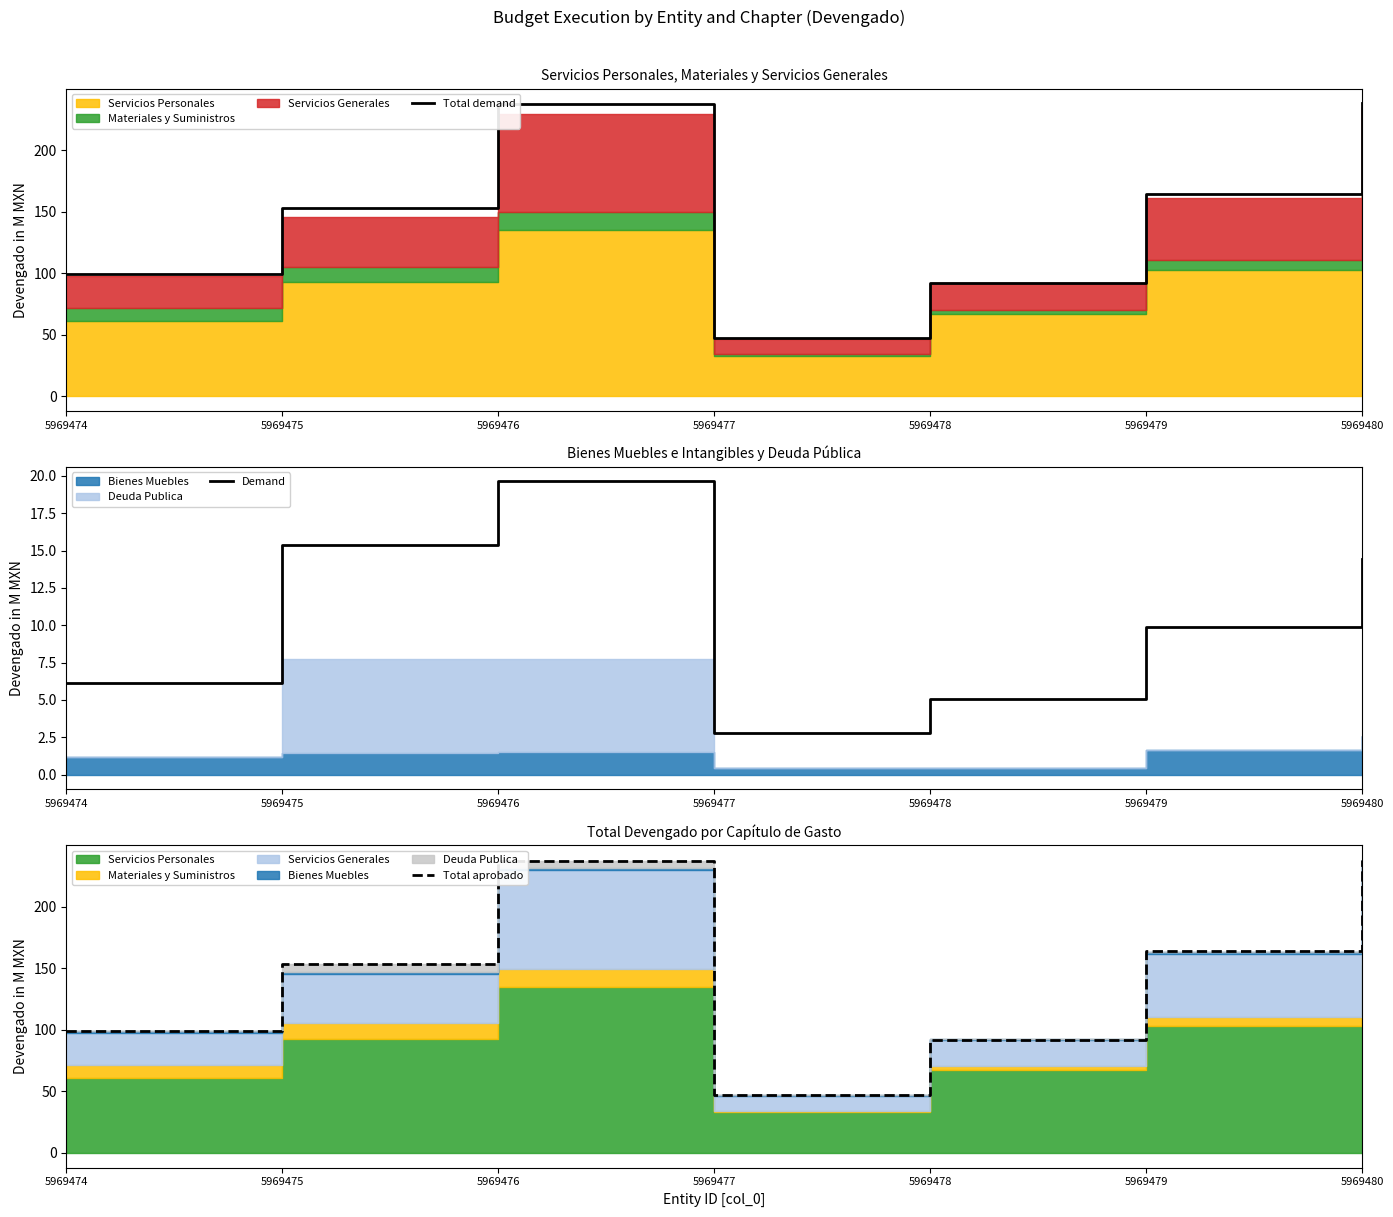

Does the chart have visible grid lines?

No